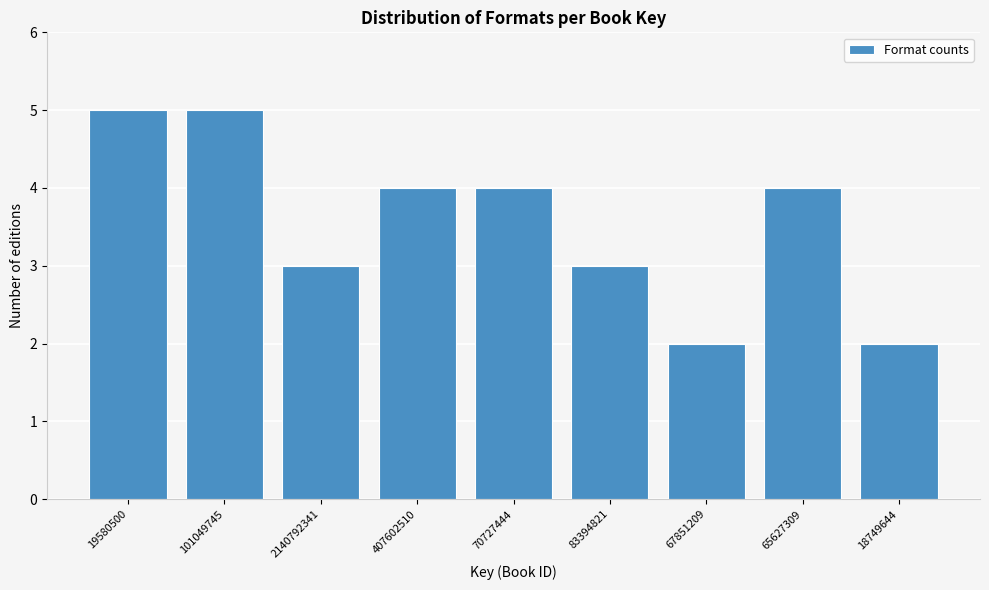

Reading left to right, what are all the values shown in this chart?

5	5	3	4	4	3	2	4	2